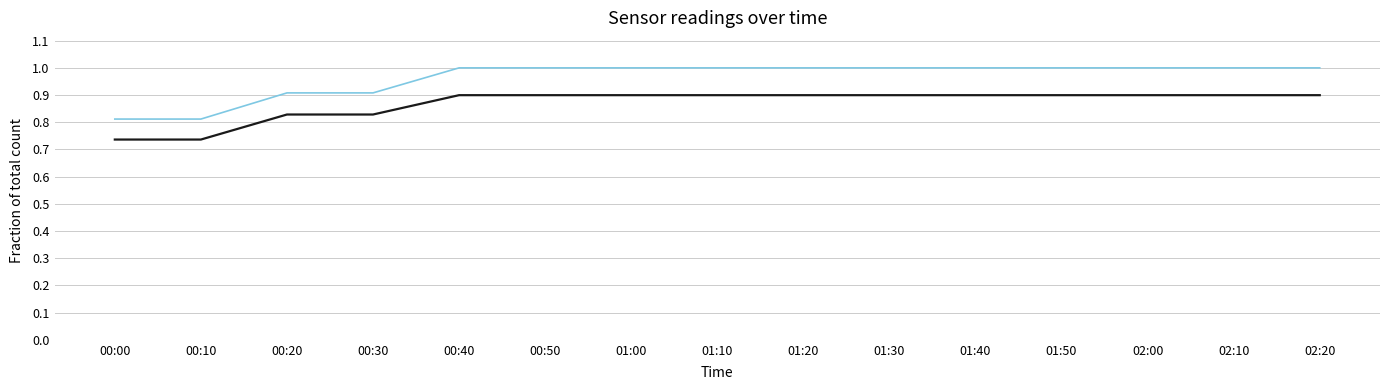

What position from the right is 00:20?

13